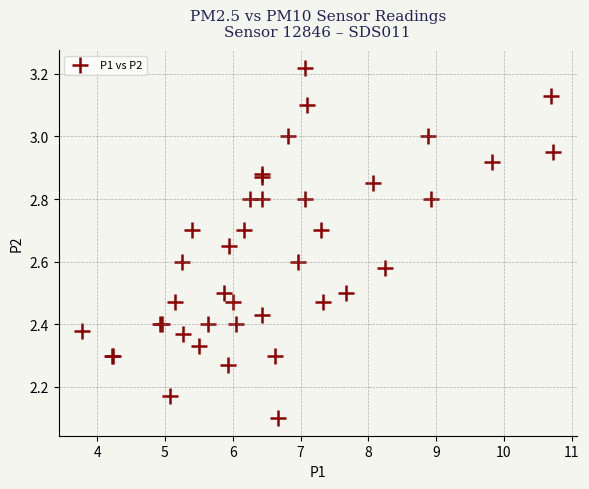

What Y value in the scatter plot is closest to 2?

2.1